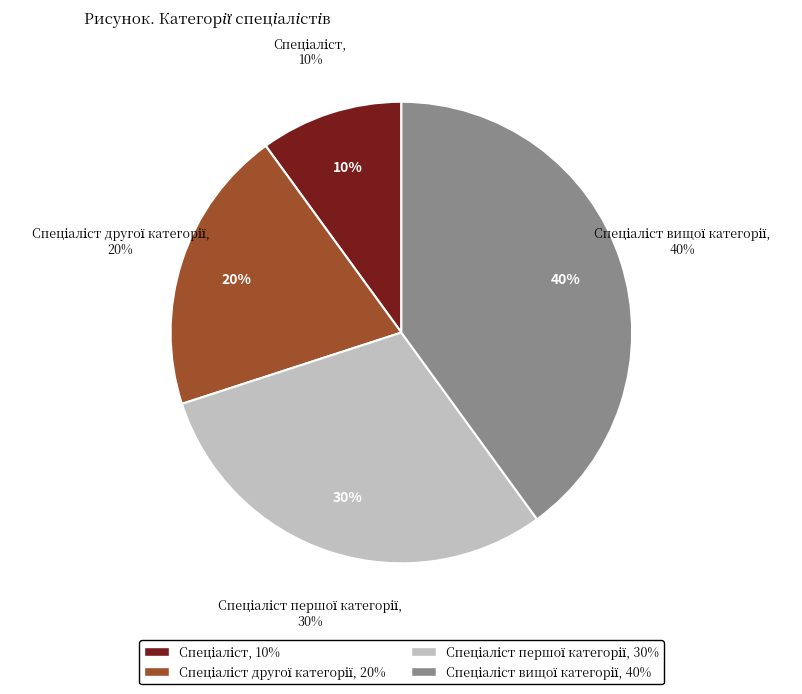

To the nearest percent, what is the difference between the Спеціаліст першої категорії and Спеціаліст вищої категорії slice percentages?

10%